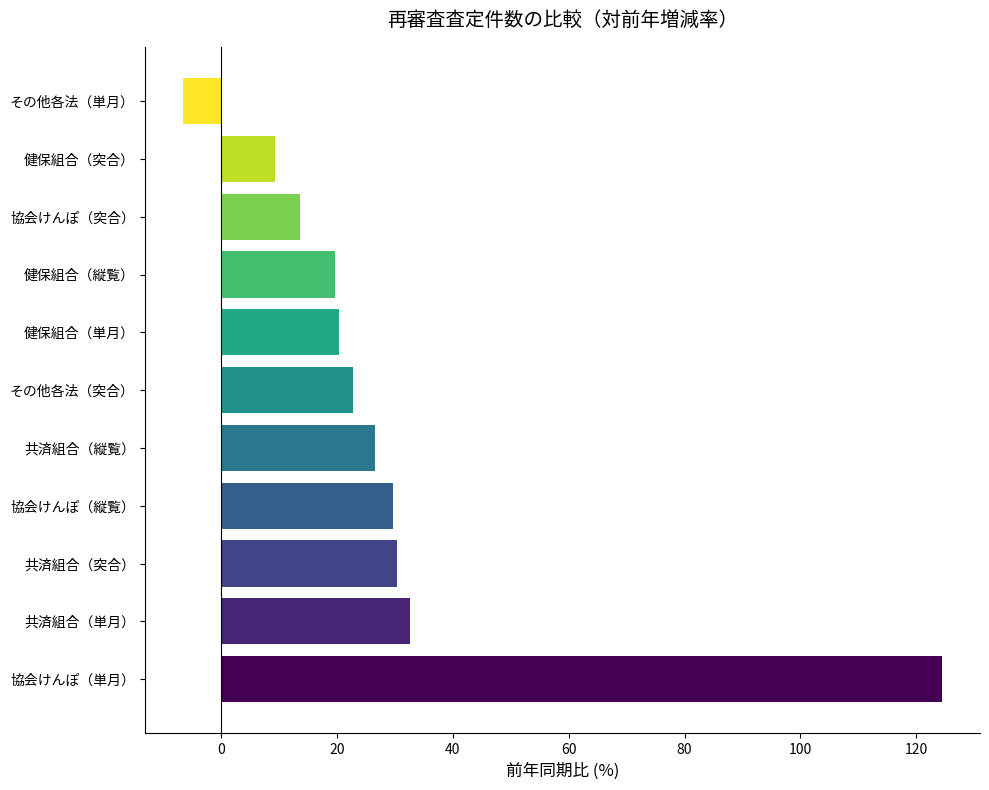

What is the sum of all values?

323.3